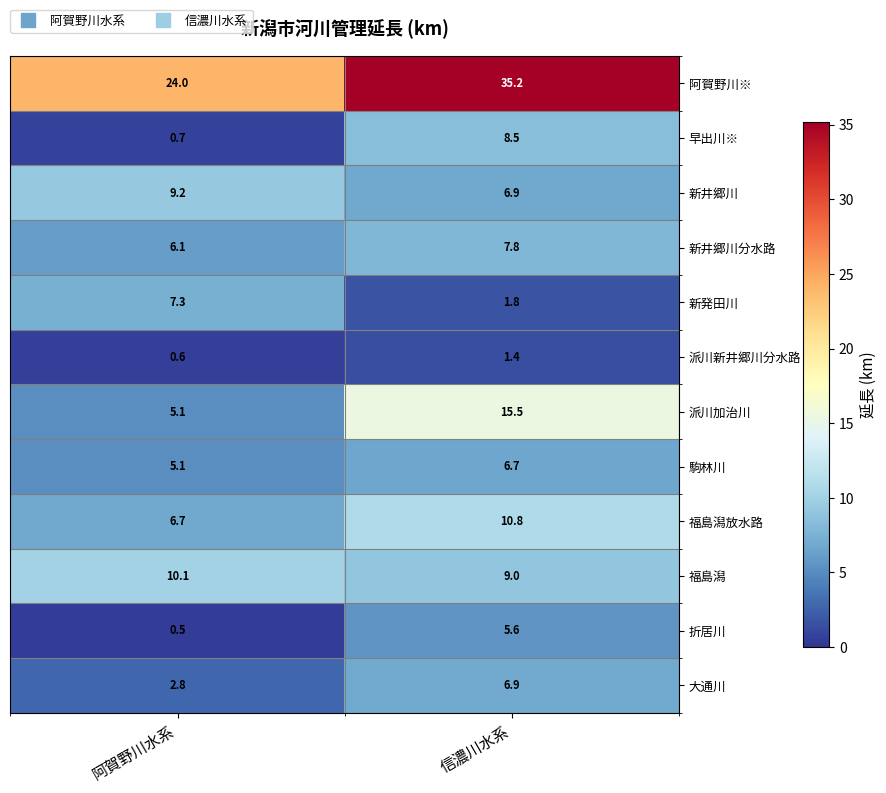

Reading left to right, what are all the values shown in this chart?

阿賀野川※: 24.0	35.2
早出川※: 0.7	8.5
新井郷川: 9.2	6.9
新井郷川分水路: 6.1	7.8
新発田川: 7.3	1.8
派川新井郷川分水路: 0.6	1.4
派川加治川: 5.1	15.5
駒林川: 5.1	6.7
福島潟放水路: 6.7	10.8
福島潟: 10.1	9.0
折居川: 0.5	5.6
大通川: 2.8	6.9